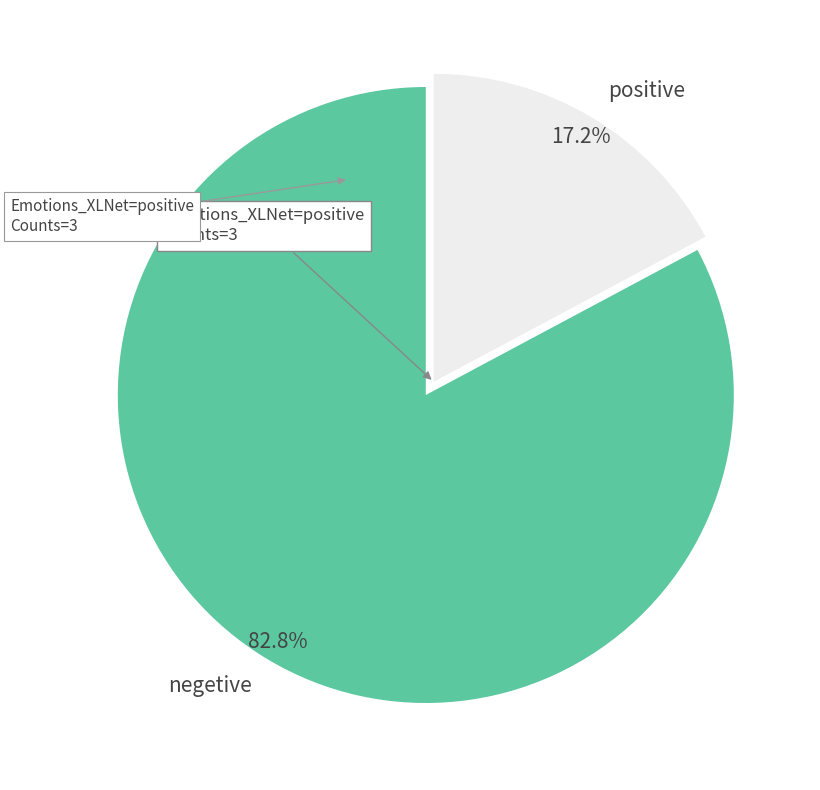

Which category has the biggest portion of the pie?

negetive